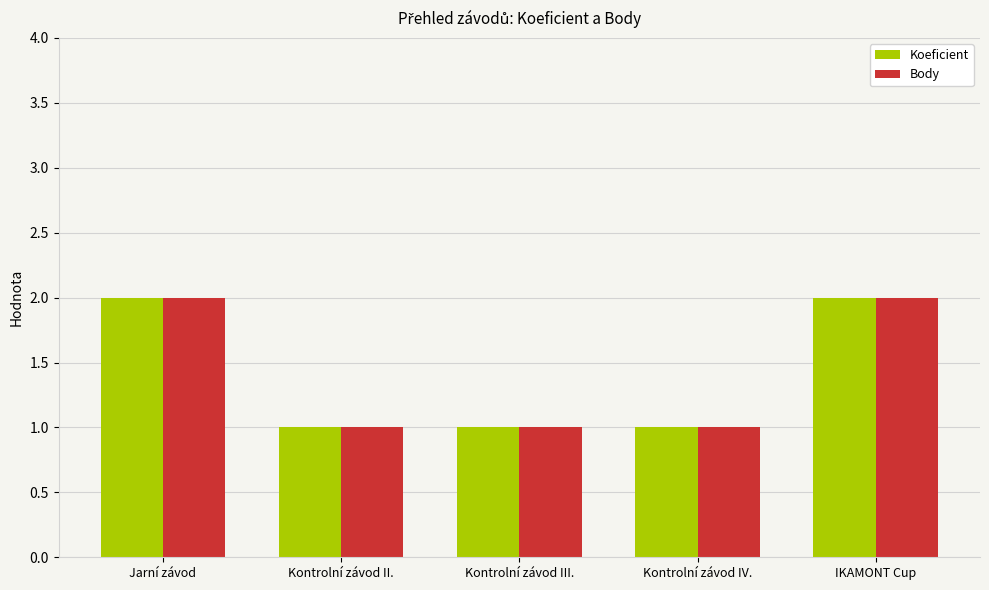

True or false: Body has a value of 2 at Kontrolní závod III..

False